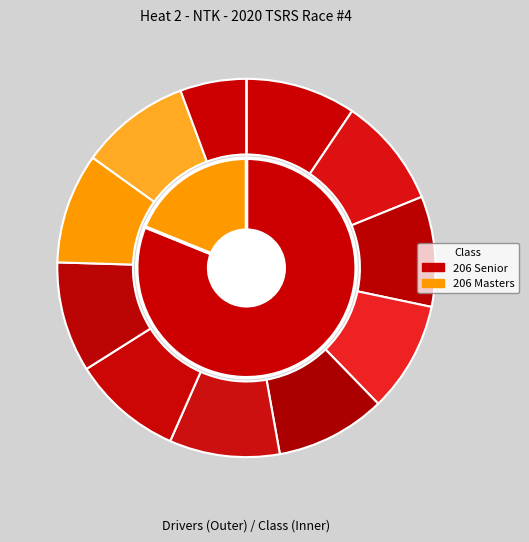

Is Barry Peel the majority of the pie?

No